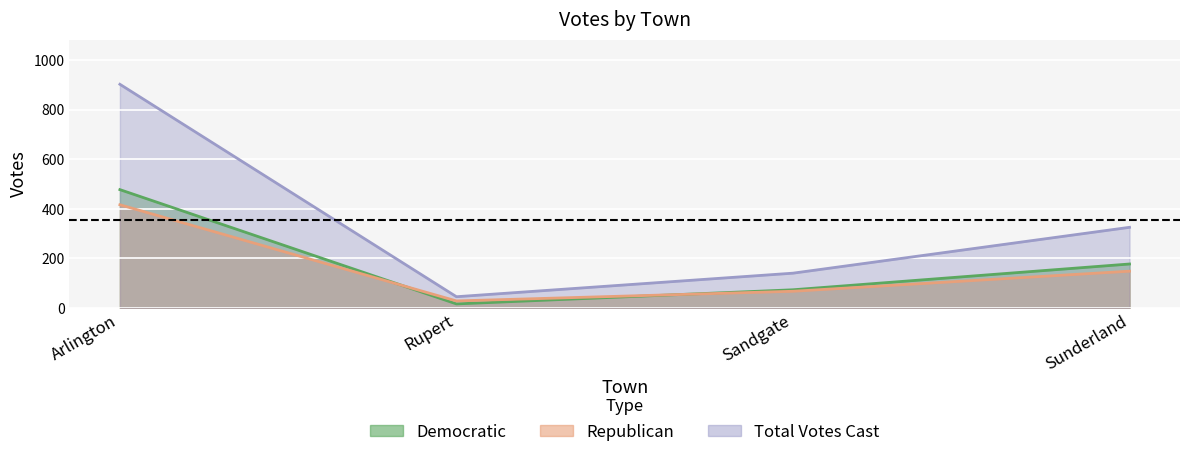

Is the value of Total Votes Cast at Arlington greater than the value of Democratic at Sunderland?

Yes